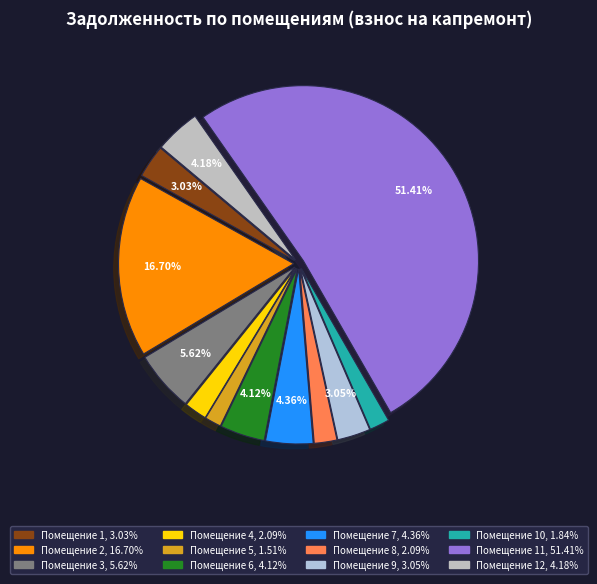

Count the number of slices in the pie.

12